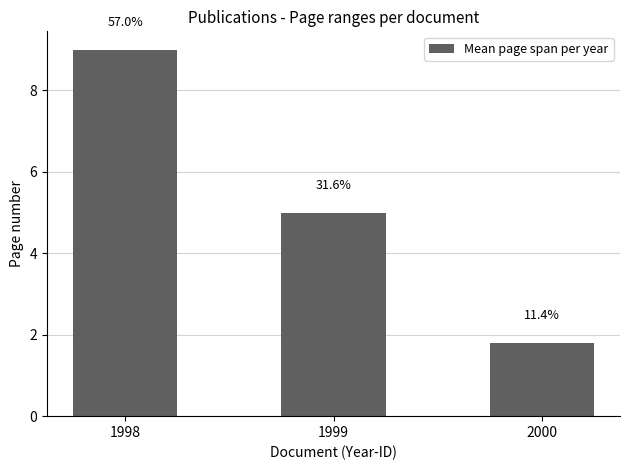

Is it true that the value at 1999 is 7.9?

False